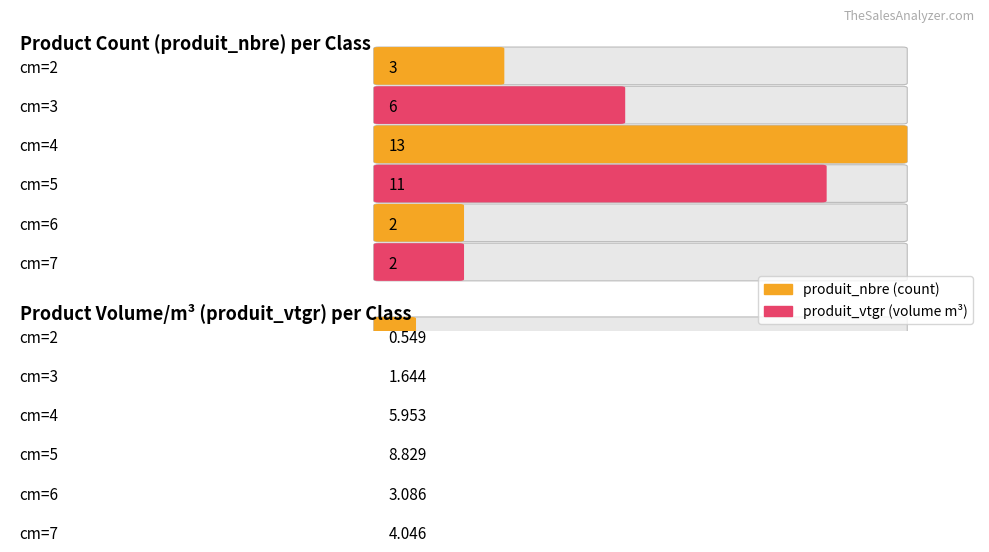

Is it true that produit_nbre equals 1.5 at cm=3?

False